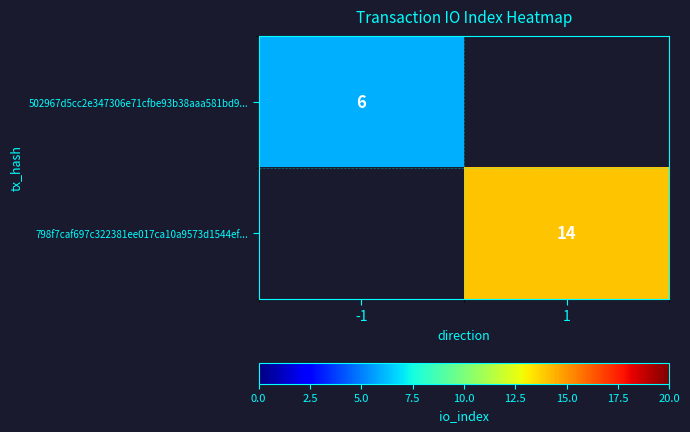

The value of 502967d5cc2e347306e71cfbe93b38aaa581bd9... at -1 is 8.8. True or false?

False